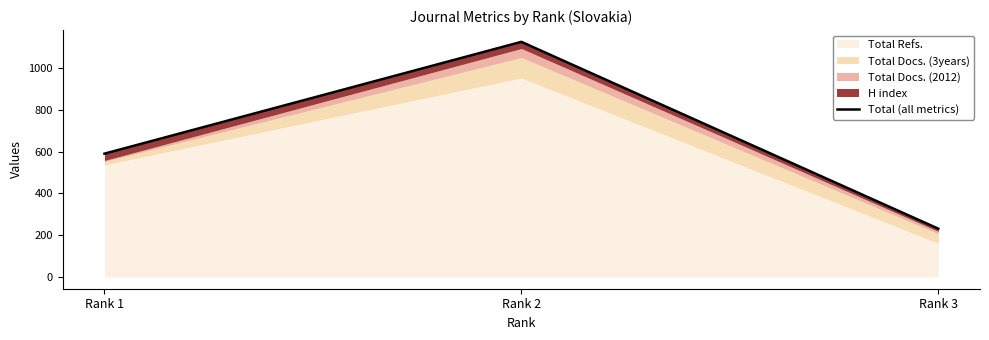

At which label does the data first exceed 590?

Rank 2